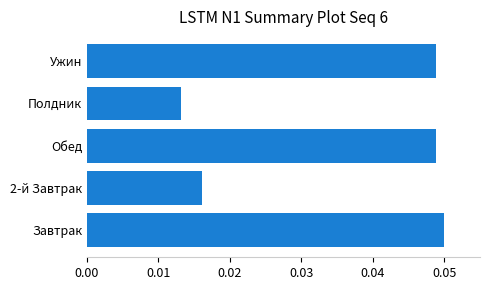

How many bars are there in total?

5